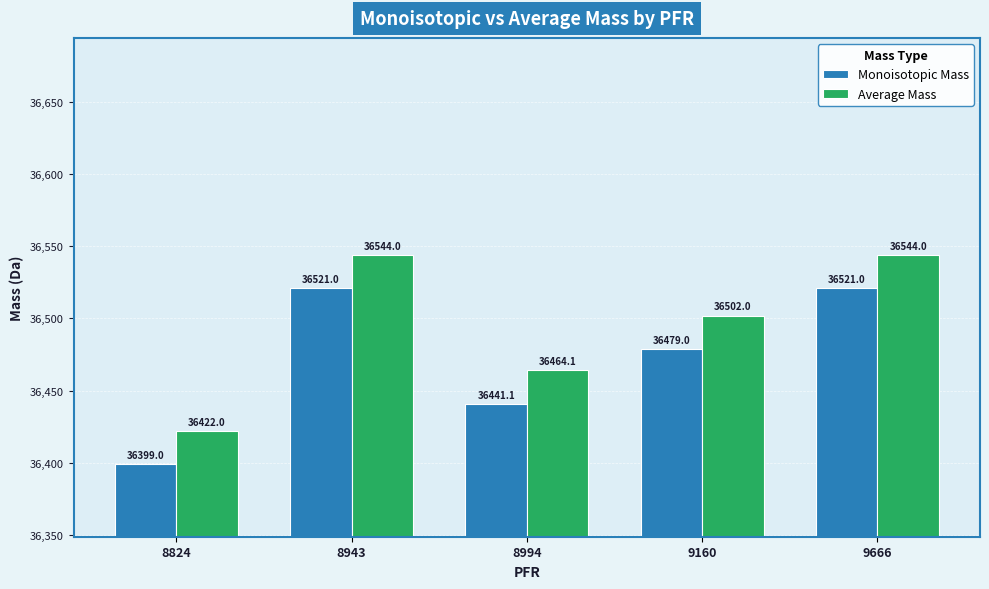

What is the spread (max minus min) of values at 8824?

23.0